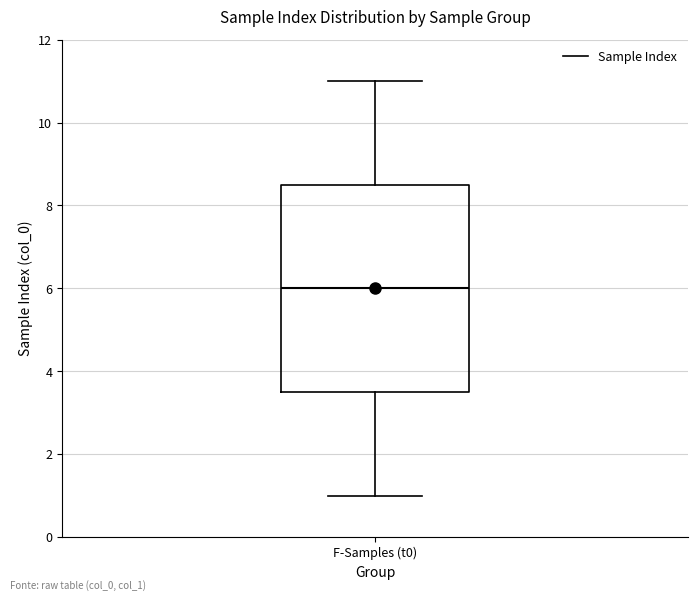

Read this box plot against the y-axis: the position of the median line, the range covered by the box, and the ends of both whiskers. The values are not printed on the chart, so give them approximately, as read against the axis.

median 6.0, box 3.6 to 8.6, whiskers 1.0 to 11.0